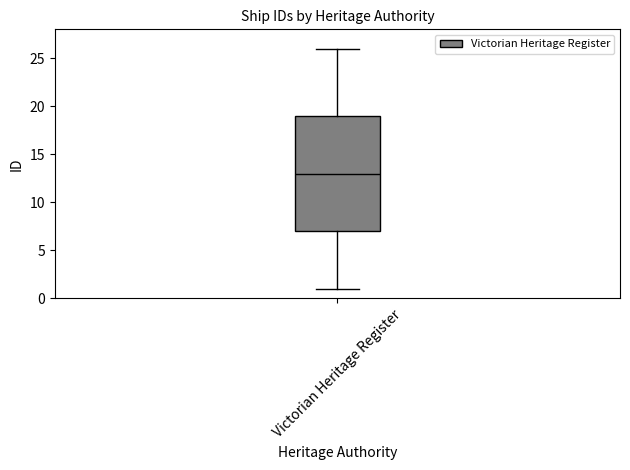

Read this box plot against the y-axis: the position of the median line, the range covered by the box, and the ends of both whiskers. The values are not printed on the chart, so give them approximately, as read against the axis.

median 13, box 7 to 19, whiskers 1 to 26